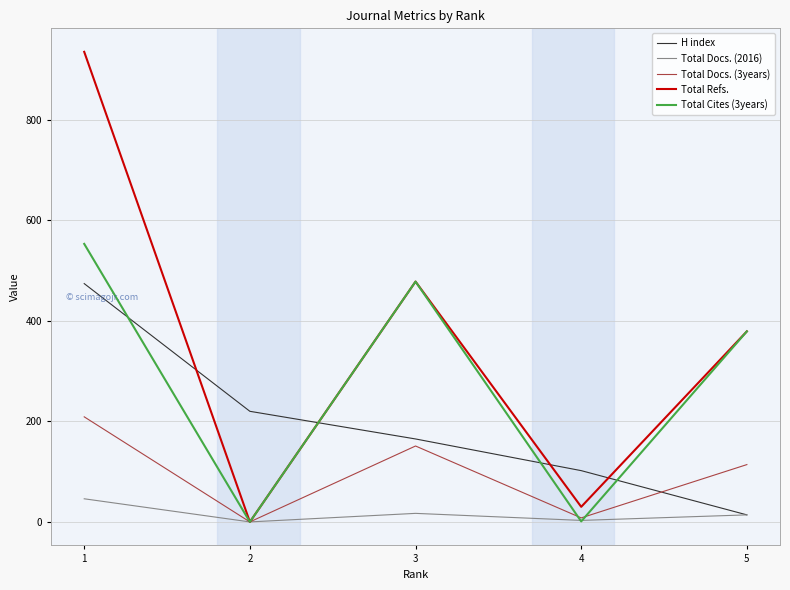

Which category has the highest value in the Total Docs. (2016) series?

1